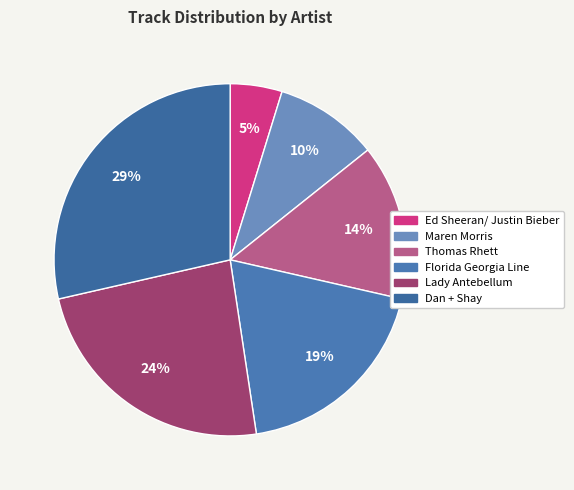

Rank the categories by value from lowest to highest.

Ed Sheeran/ Justin Bieber, Maren Morris, Thomas Rhett, Florida Georgia Line, Lady Antebellum, Dan + Shay